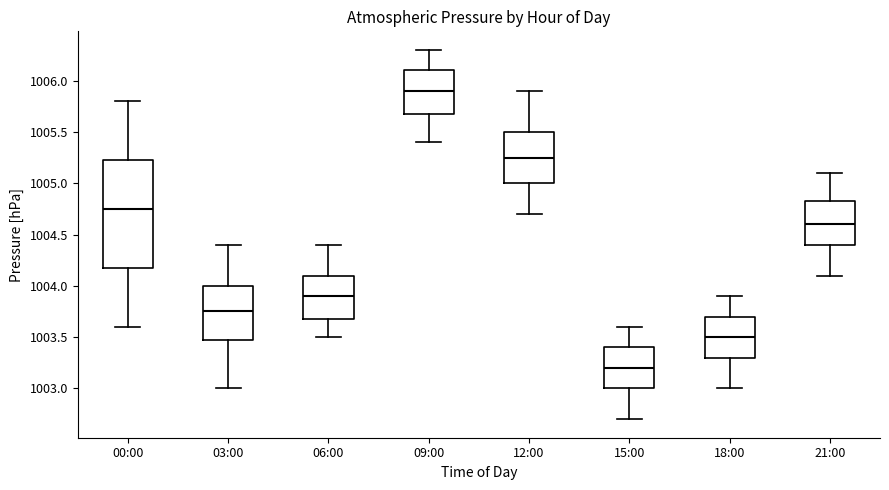

Comparing the boxes themselves (not the whiskers), which one is the tallest?

00:00